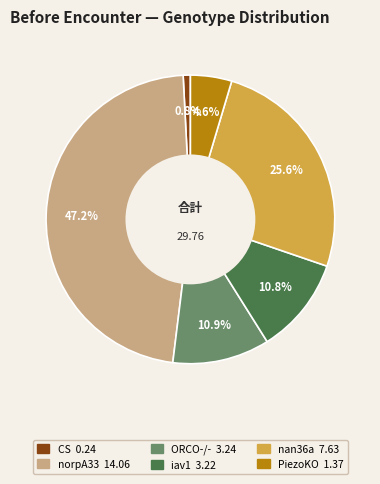

To the nearest percent, what is the difference between the nan36a and iav1 slice percentages?

15%